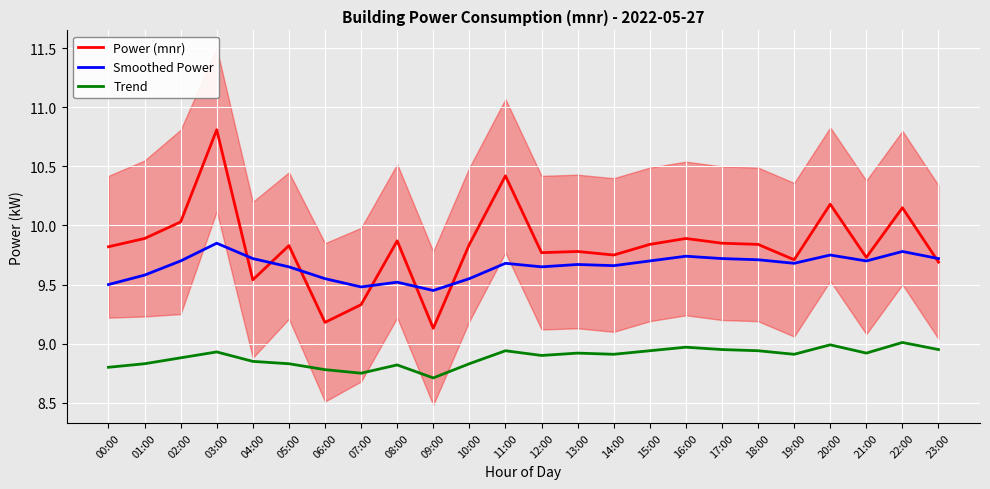

Reading right to left, what are all the values shown in this chart?

Power (mnr): 9.7	10.2	9.7	10.2	9.7	9.8	9.8	9.9	9.8	9.8	9.8	9.8	10.4	9.8	9.1	9.9	9.3	9.2	9.8	9.5	10.8	10.0	9.9	9.8
Smoothed Power: 9.7	9.8	9.7	9.8	9.7	9.7	9.7	9.7	9.7	9.7	9.7	9.7	9.7	9.6	9.4	9.5	9.5	9.6	9.7	9.7	9.8	9.7	9.6	9.5
Trend: 8.9	9.0	8.9	9.0	8.9	8.9	8.9	9.0	8.9	8.9	8.9	8.9	8.9	8.8	8.7	8.8	8.8	8.8	8.8	8.8	8.9	8.9	8.8	8.8